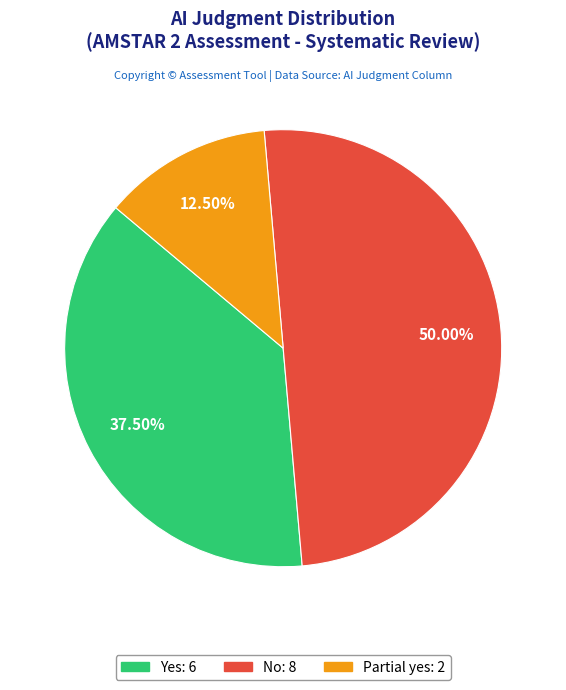

How many slices are in this pie chart?

3